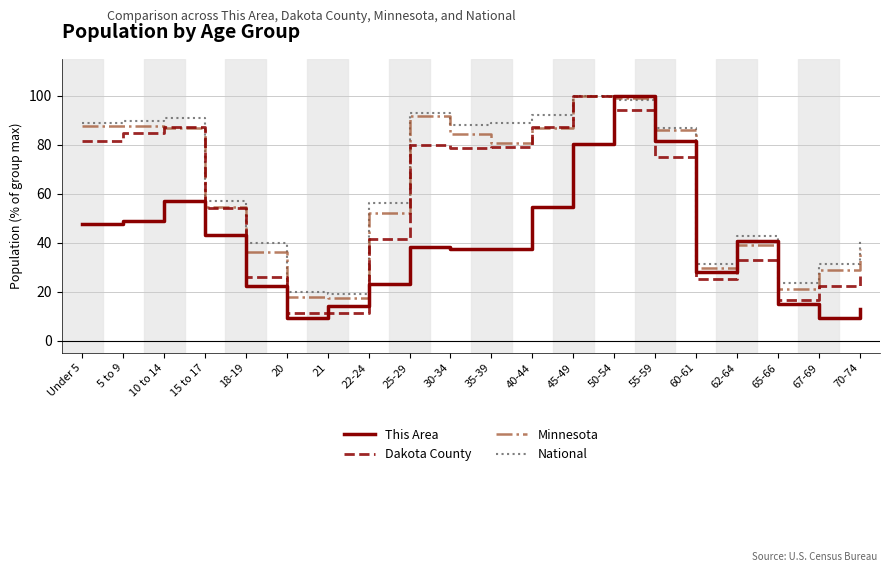

At 70-74, list the series in order from smallest to largest.

This Area, Dakota County, Minnesota, National